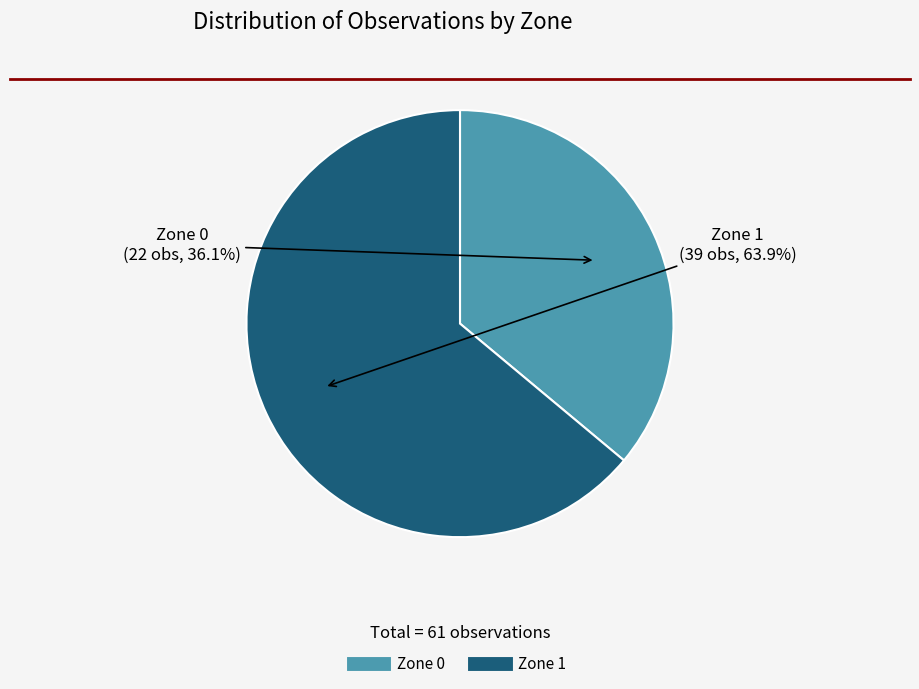

Which category has the biggest portion of the pie?

Zone 1